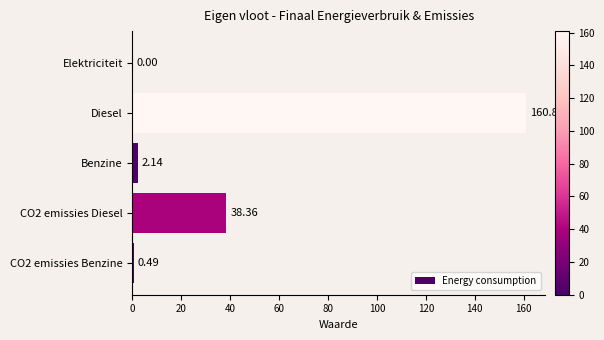

What is the sum of the values at CO2 emissies Diesel and CO2 emissies Benzine?

38.9